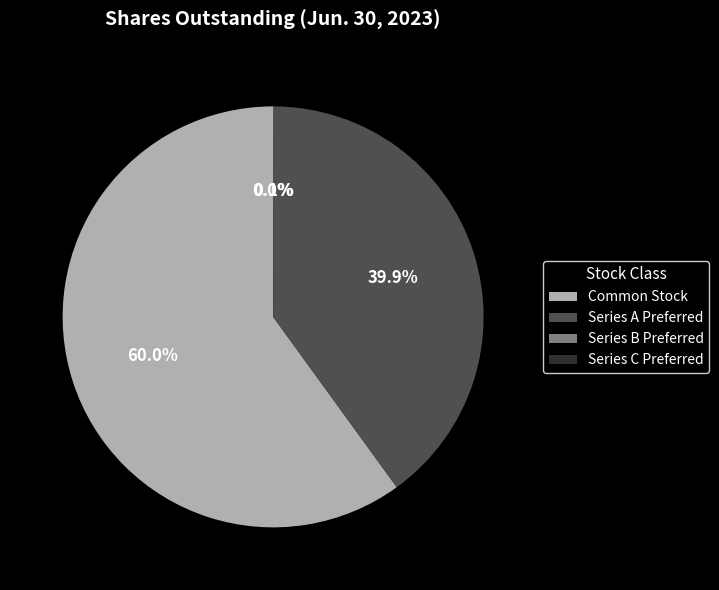

What portion of the pie excludes Common Stock?

40.0%